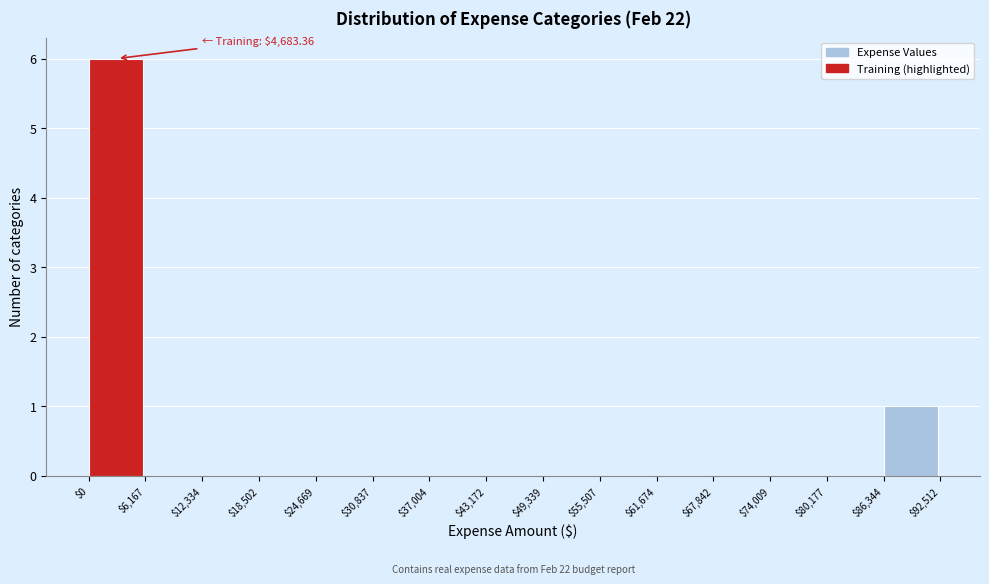

True or false: the data shows 2 at $86,344.

False